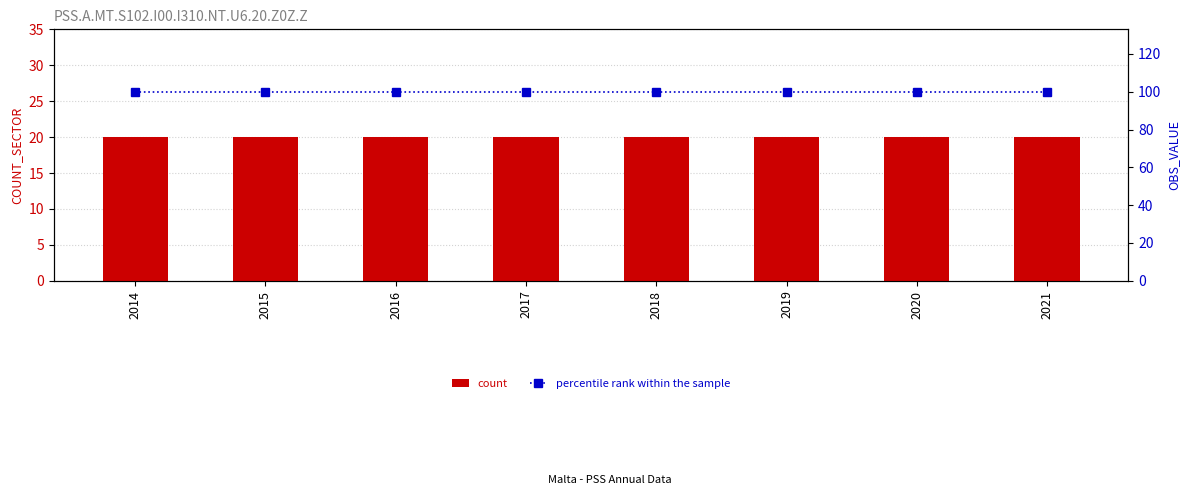

List the series in order of their peak value, highest first.

percentile rank within the sample, count